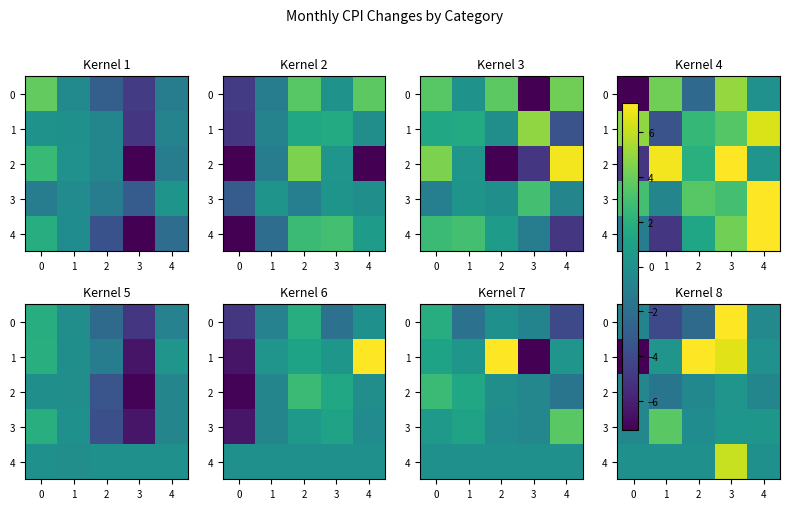

How many categories are shown in the chart?

5